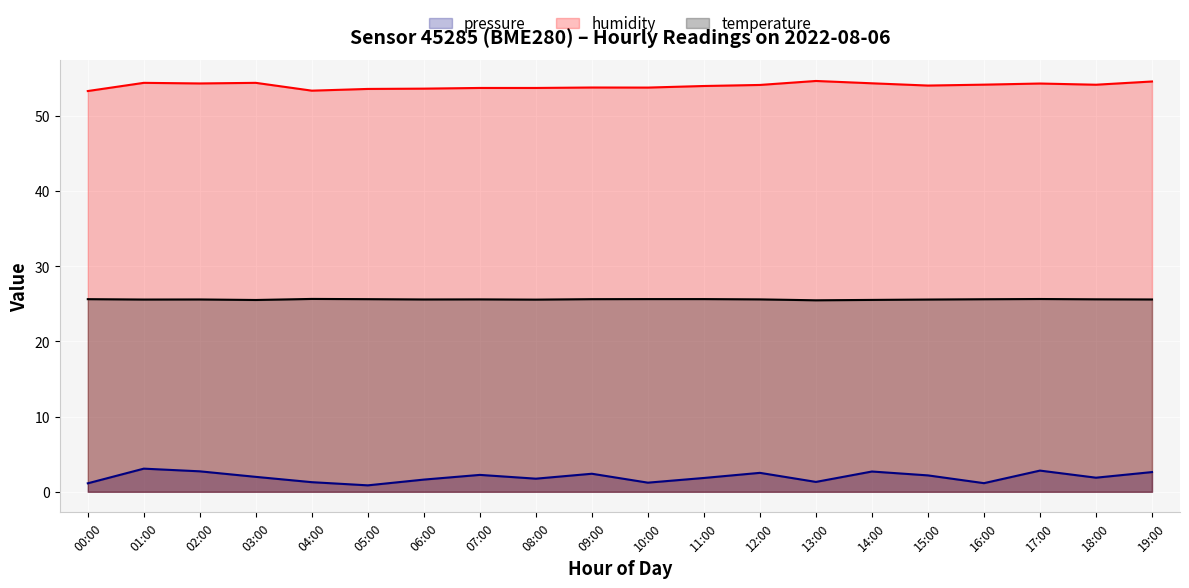

Reading left to right, list all the values displayed in this chart.

pressure: 00:00=1.1	01:00=3.1	02:00=2.7	03:00=2.0	04:00=1.3	05:00=0.9	06:00=1.6	07:00=2.2	08:00=1.7	09:00=2.4	10:00=1.2	11:00=1.8	12:00=2.5	13:00=1.3	14:00=2.7	15:00=2.2	16:00=1.1	17:00=2.8	18:00=1.9	19:00=2.6
temperature: 00:00=25.6	01:00=25.6	02:00=25.6	03:00=25.5	04:00=25.7	05:00=25.6	06:00=25.6	07:00=25.6	08:00=25.6	09:00=25.6	10:00=25.6	11:00=25.6	12:00=25.6	13:00=25.5	14:00=25.5	15:00=25.6	16:00=25.6	17:00=25.6	18:00=25.6	19:00=25.6
humidity: 00:00=53.3	01:00=54.4	02:00=54.3	03:00=54.4	04:00=53.4	05:00=53.6	06:00=53.6	07:00=53.7	08:00=53.7	09:00=53.8	10:00=53.8	11:00=54.0	12:00=54.1	13:00=54.7	14:00=54.4	15:00=54.0	16:00=54.2	17:00=54.3	18:00=54.2	19:00=54.6